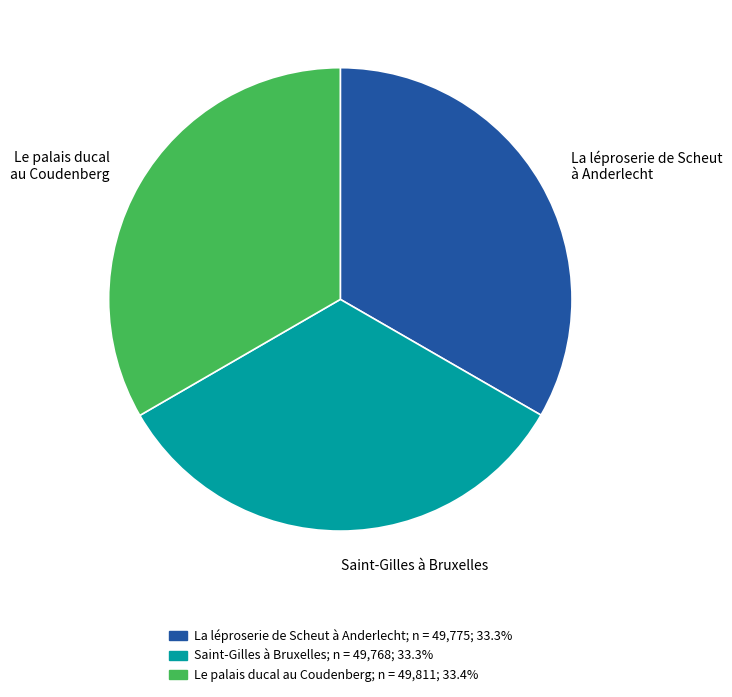

Is the sum of Saint-Gilles à Bruxelles and La léproserie de Scheut à Anderlecht greater than half?

Yes